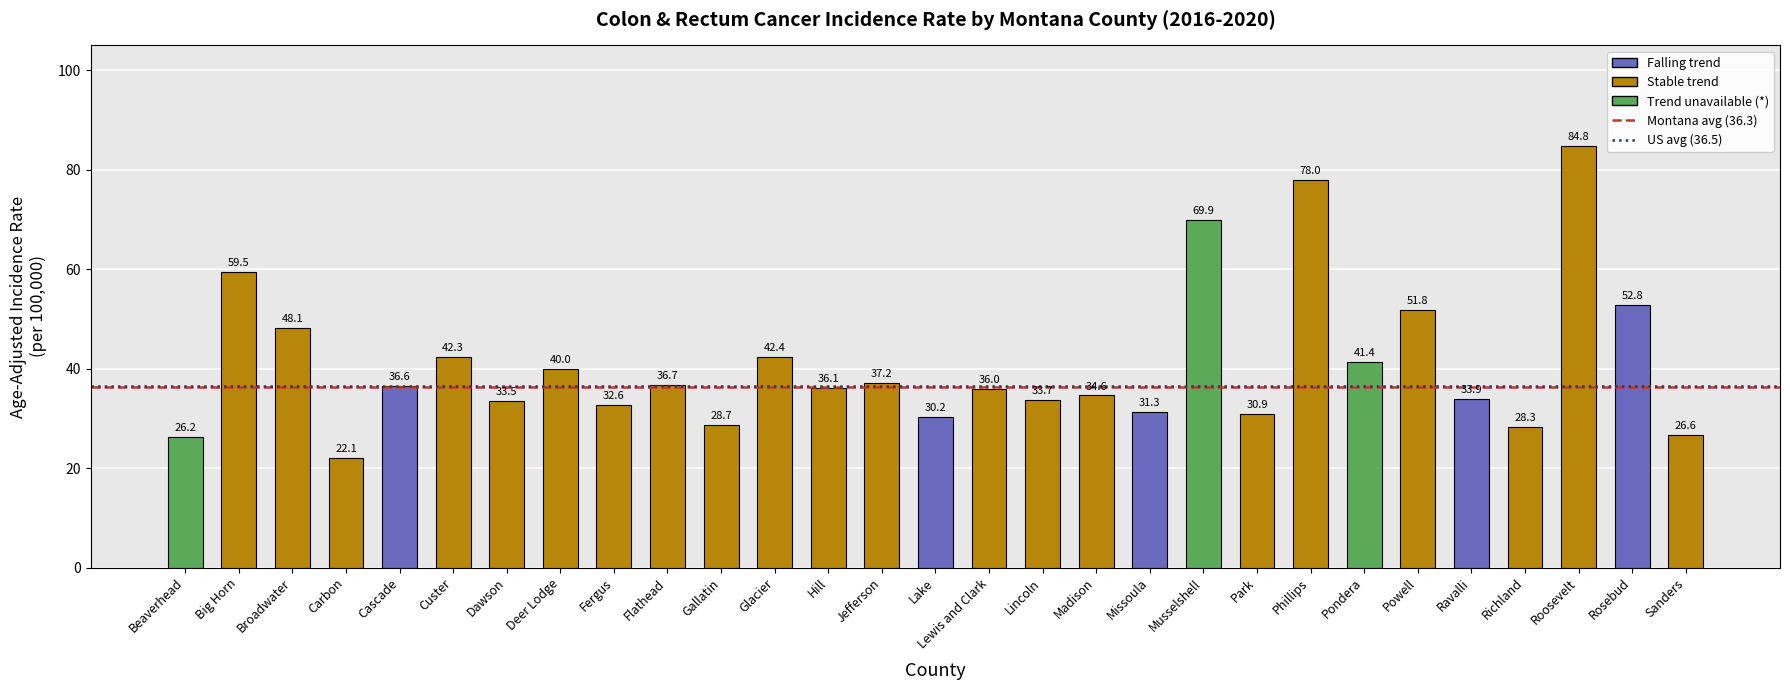

What is the ratio of the value at Carbon to the value at Broadwater?

0.5